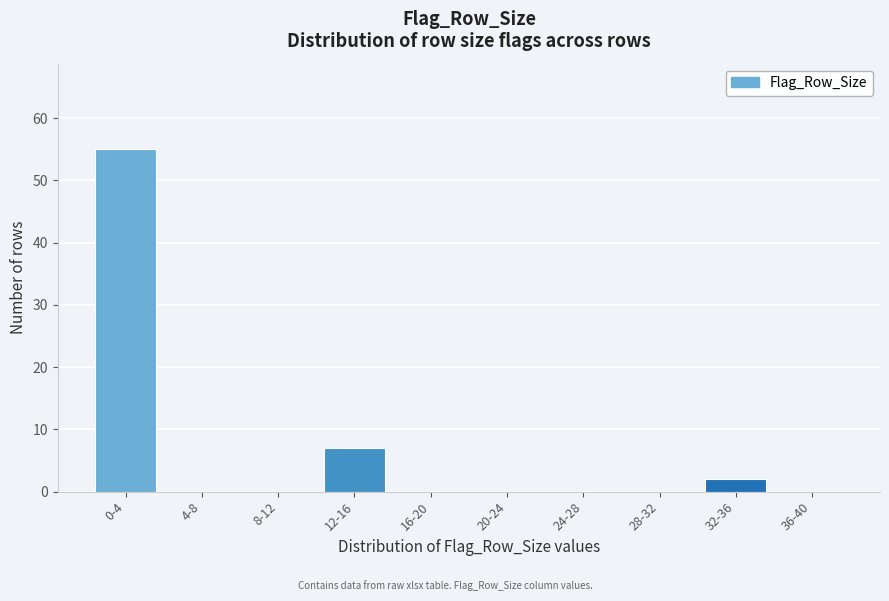

Reading right to left, extract all data points from this chart.

36-40=0	32-36=2	28-32=0	24-28=0	20-24=0	16-20=0	12-16=7	8-12=0	4-8=0	0-4=55